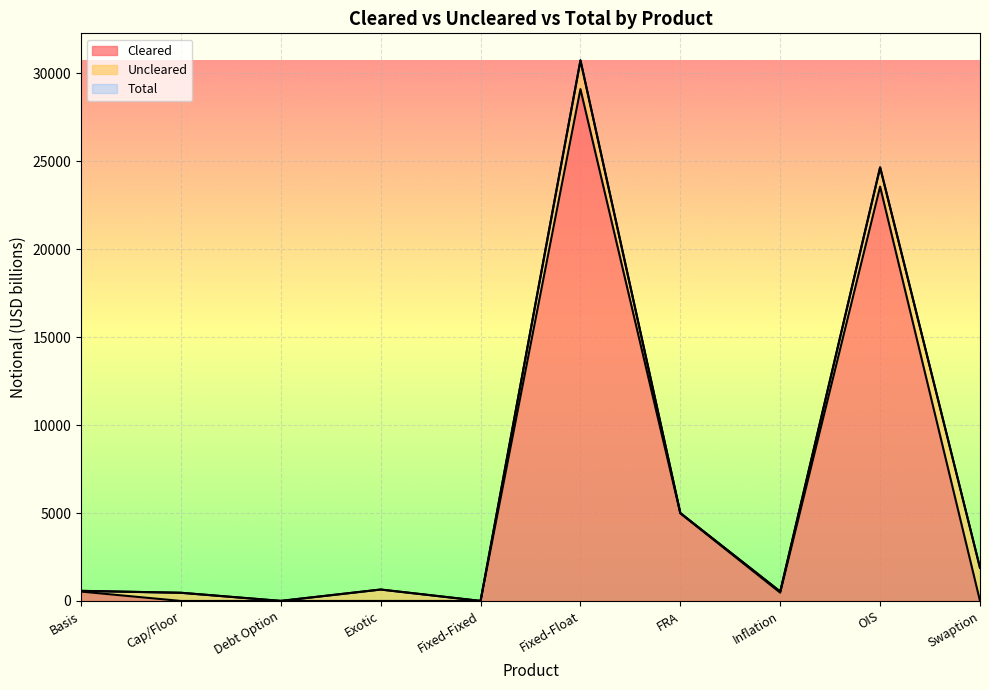

Which category has the highest value across all series?

Fixed-Float